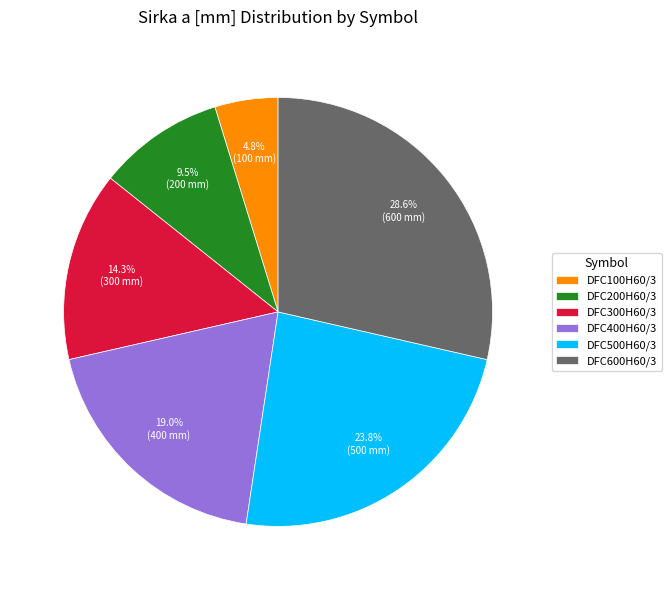

What is the ratio of the value at DFC400H60/3 to the value at DFC500H60/3?

0.8